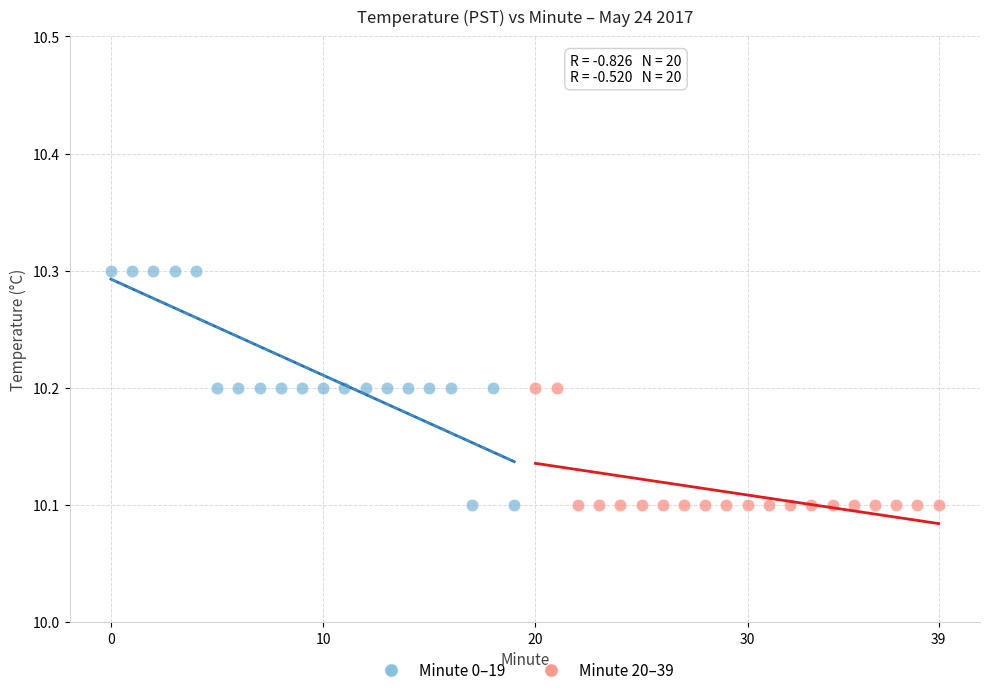

Which series contains the highest Y value?

Minute 0–19